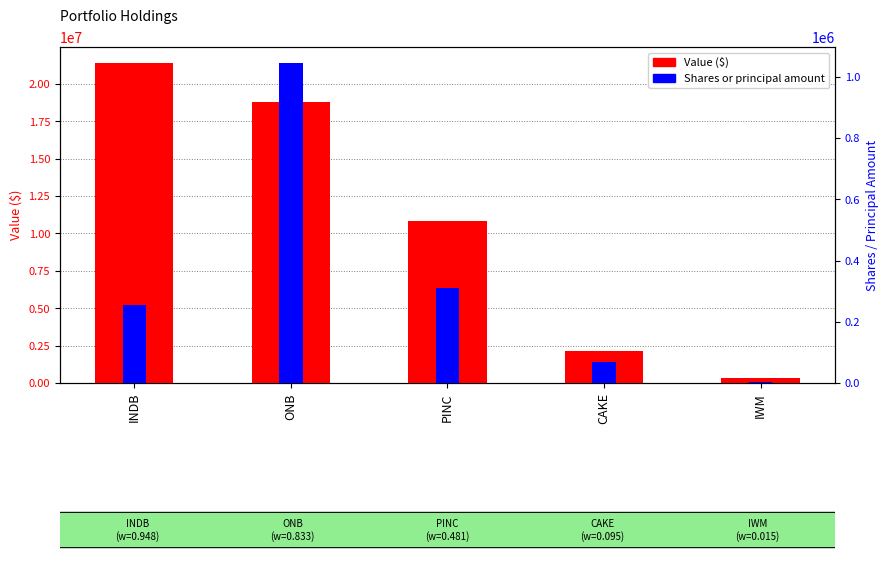

At how many categories does at least one series exceed 9747905?

3